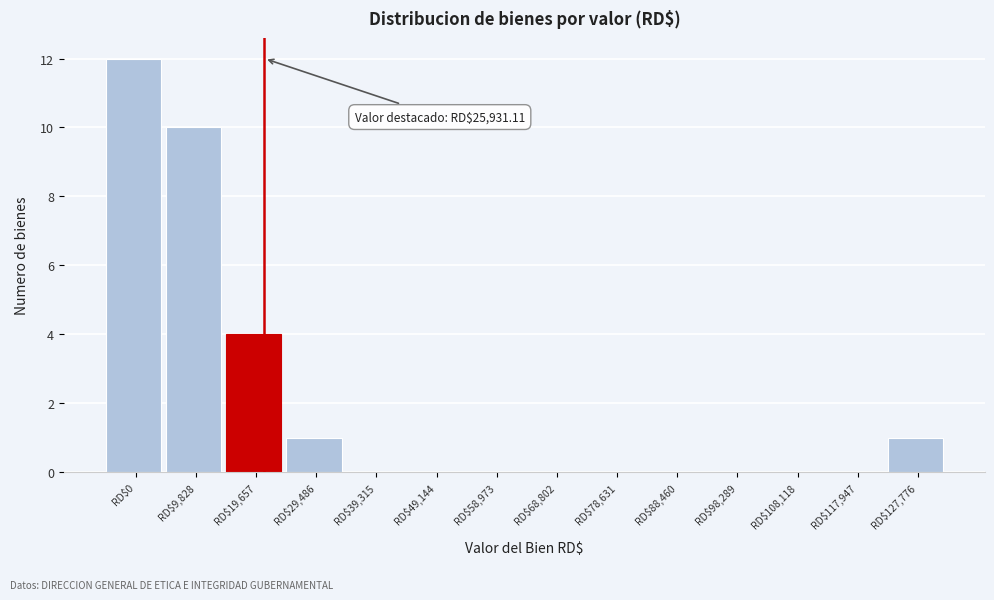

The chart shows a value of -8 at RD$78,631. True or false?

False